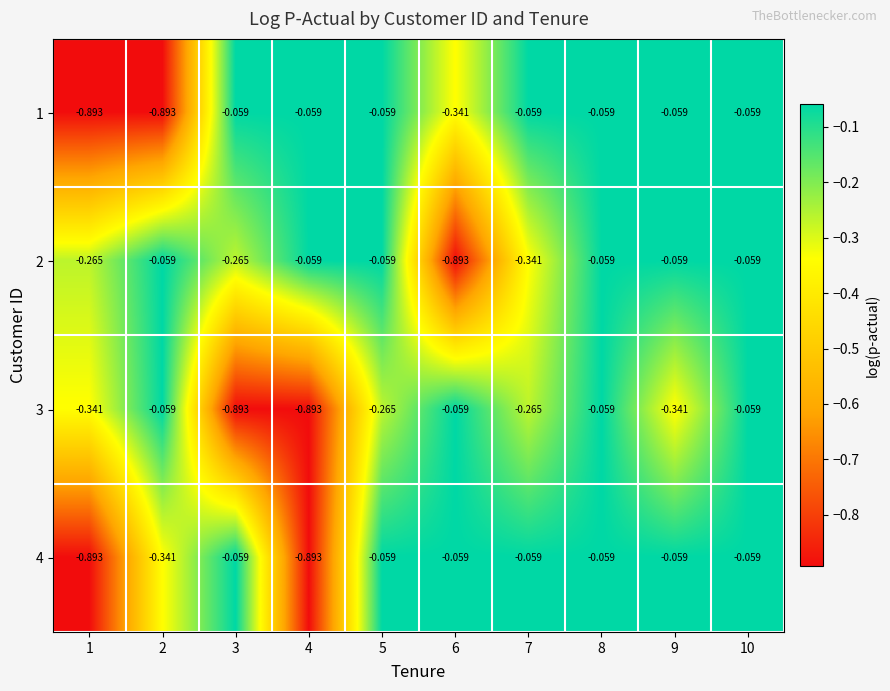

Is the value of 3 at 3 greater than the value of 4 at 6?

No